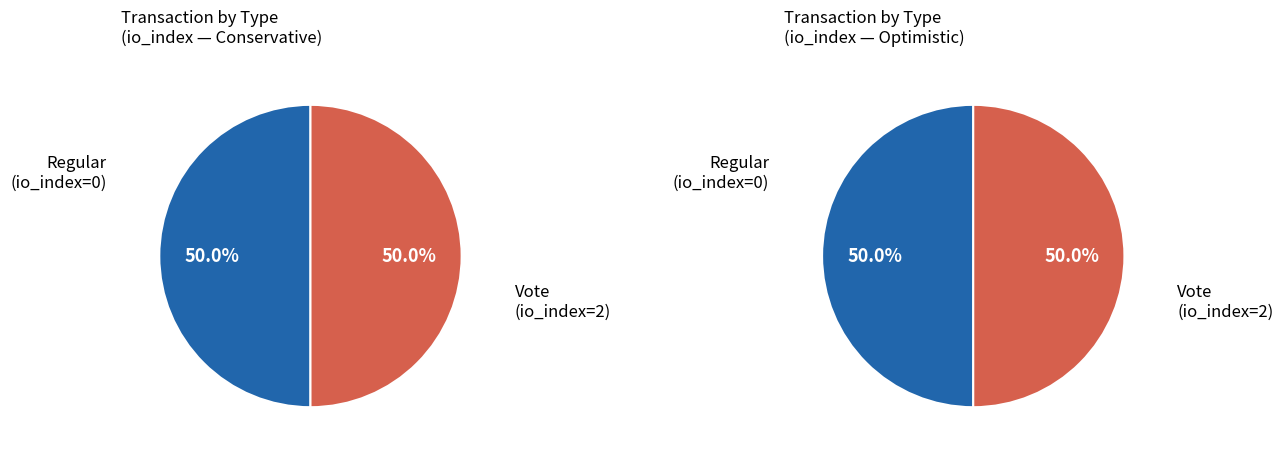

How many slices are in this pie chart?

2